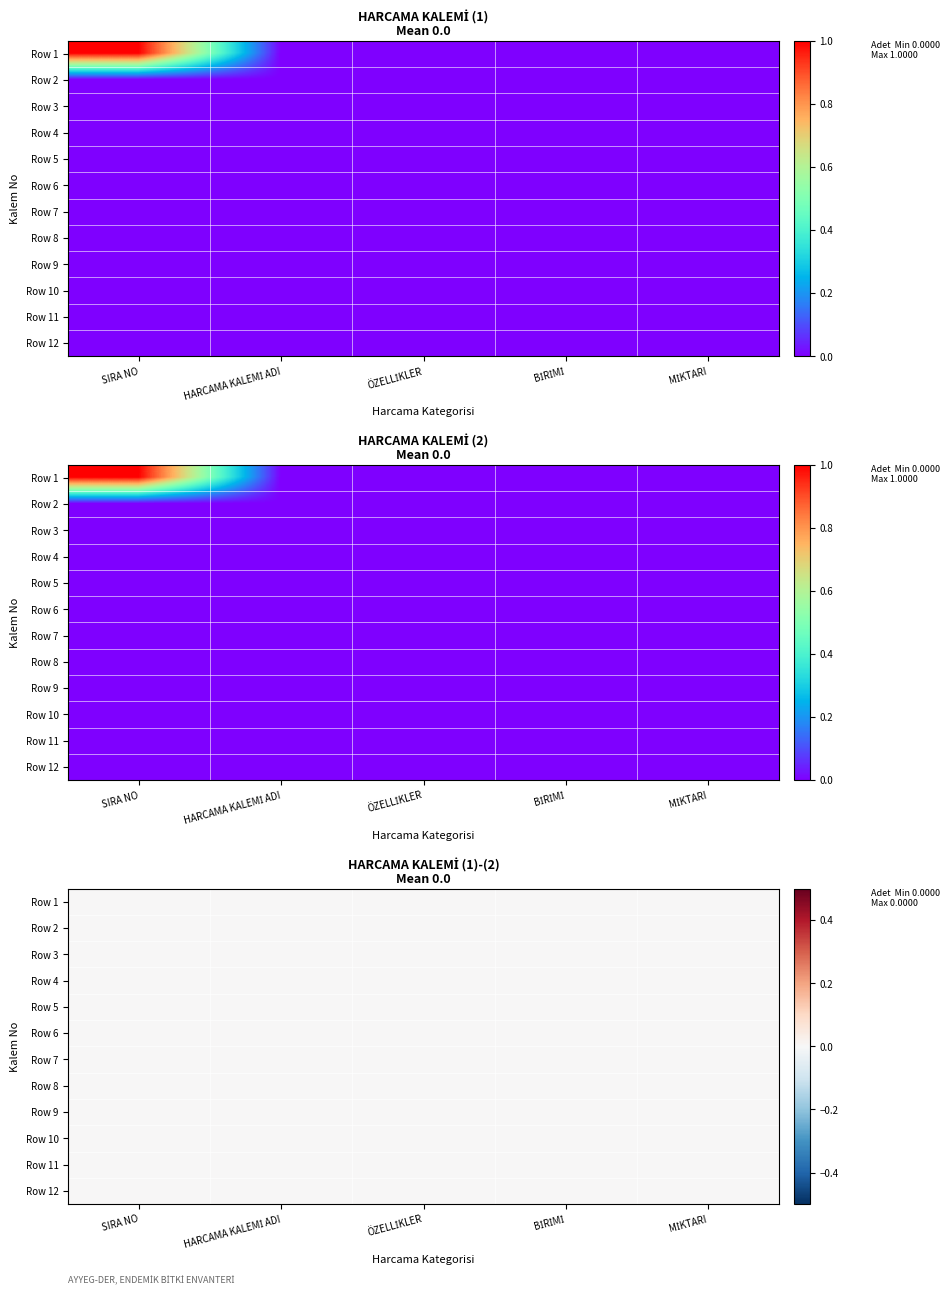

Is the value of Row 5 at 4 greater than the value of Row 12 at 2?

No